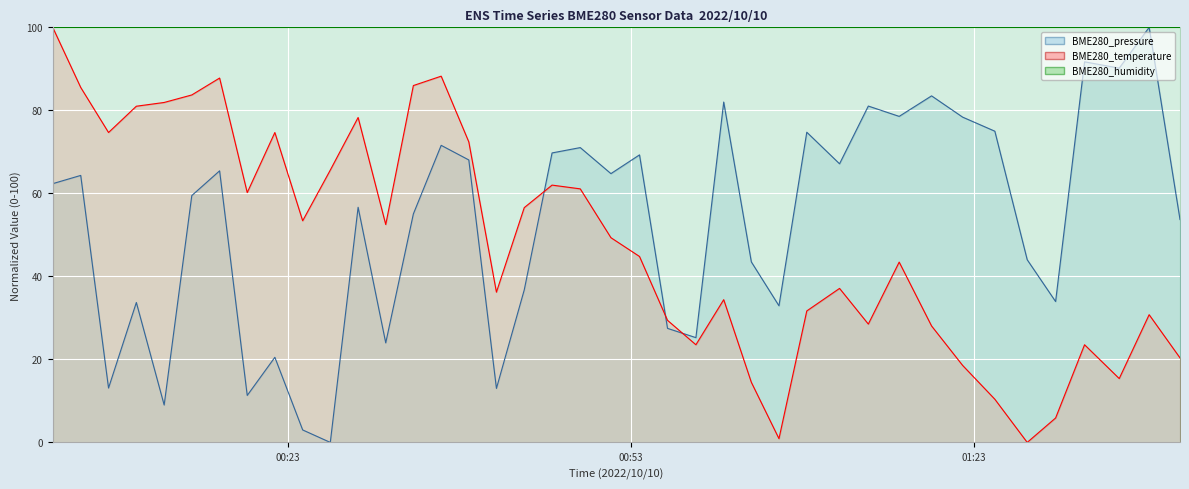

How many values in the BME280_pressure series are below 62?

20